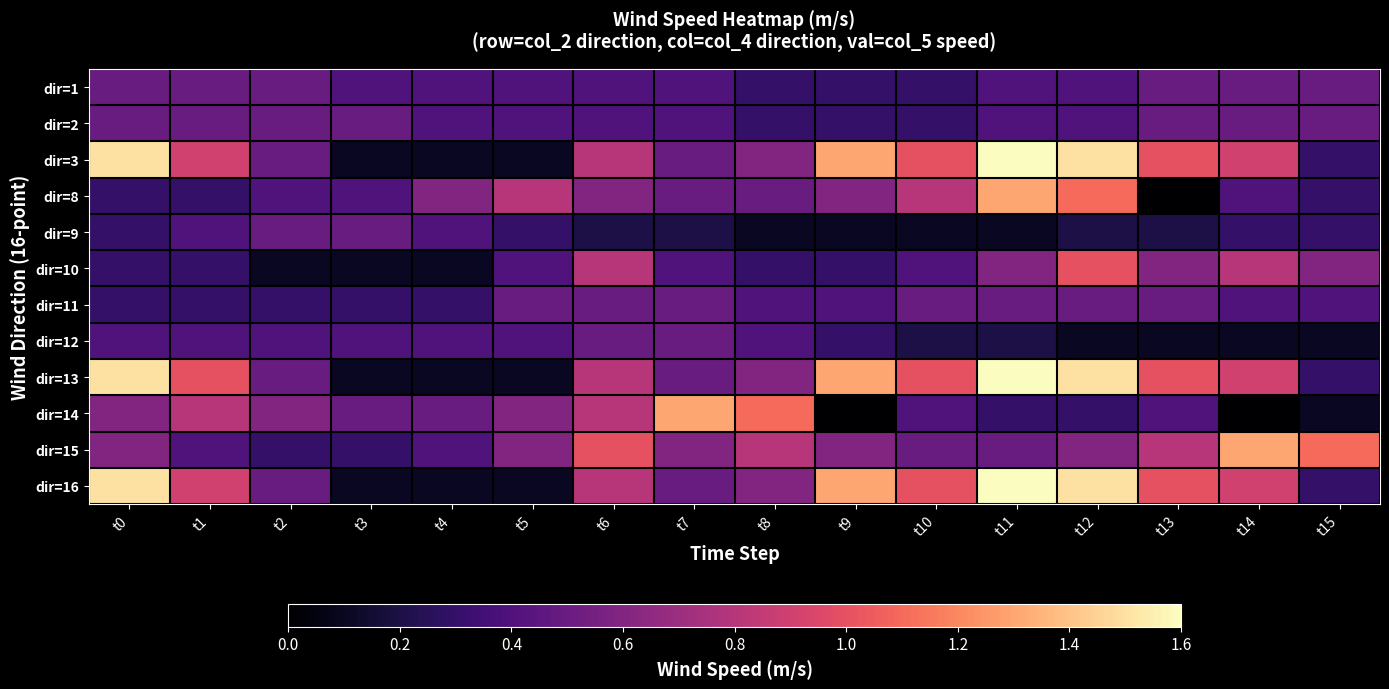

What is the difference between the highest and lowest values at t3?

0.4